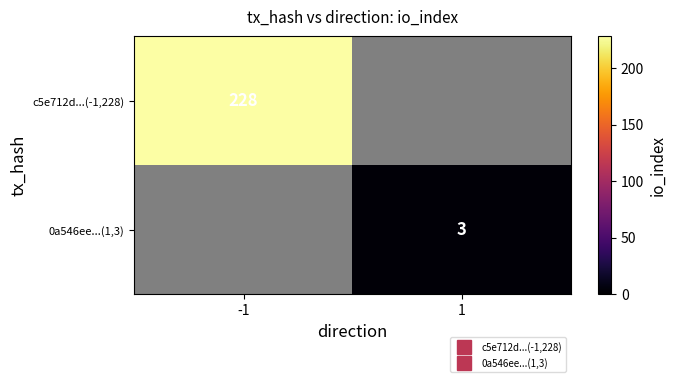

List the labels in order of 0a546ee...(1,3) value, smallest first.

-1, 1